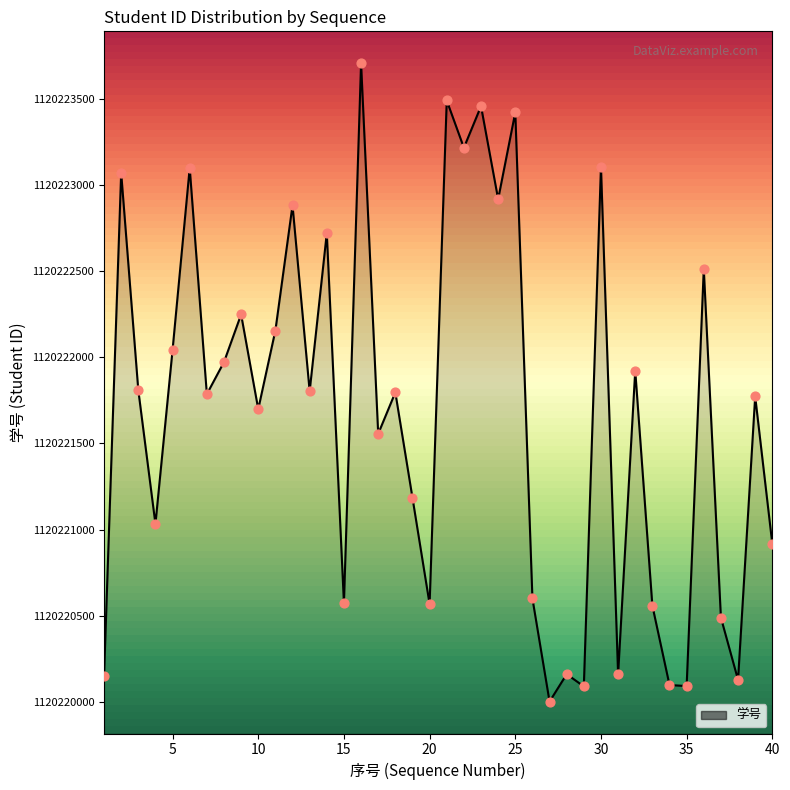

What is the difference between the maximum and minimum values?

3702